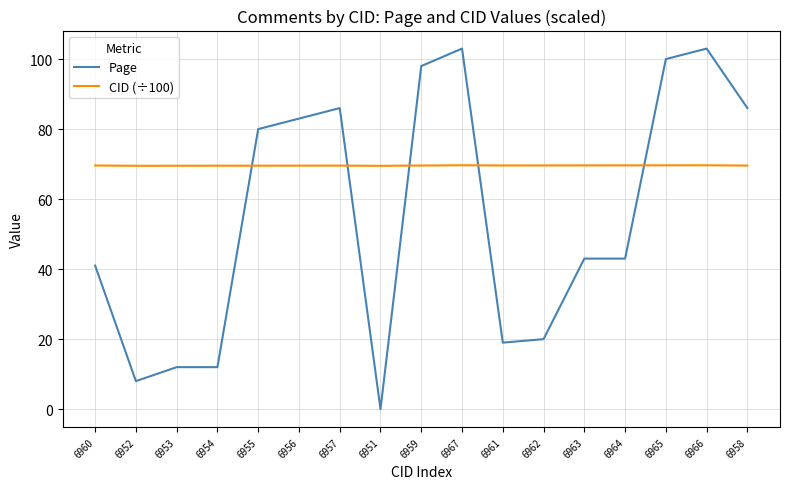

After their last crossing, which series has the higher values: CID (÷100) or Page?

Page